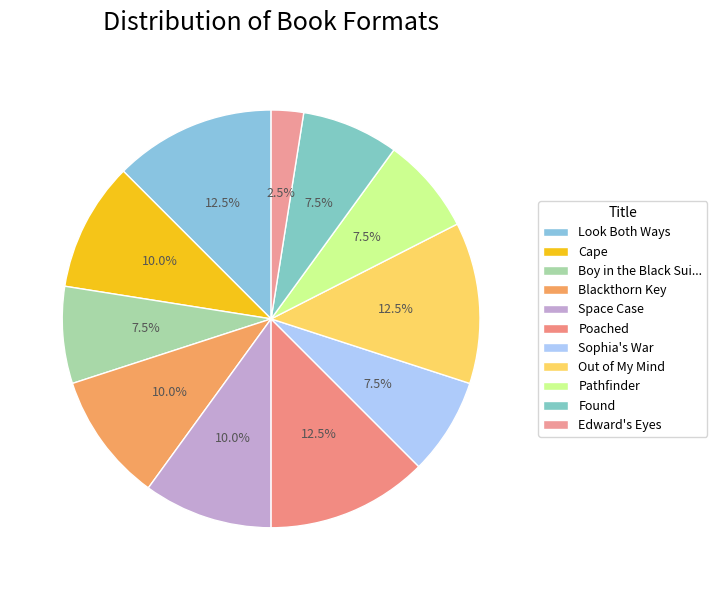

What is the total percentage of Found and Pathfinder?

15.0%